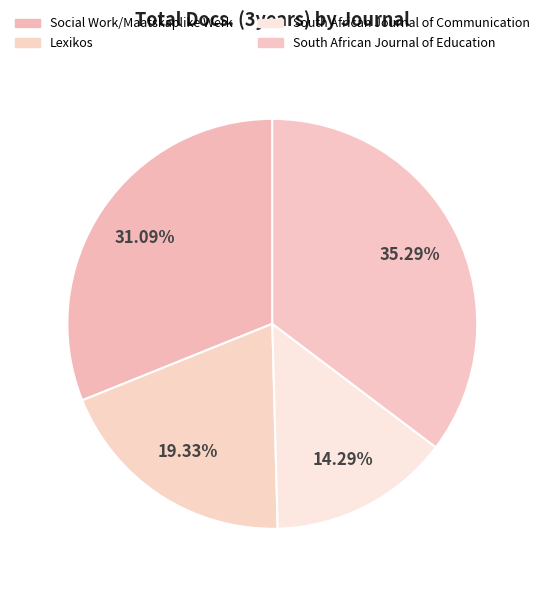

True or false: South African Journal of Education accounts for 41% of the total.

False